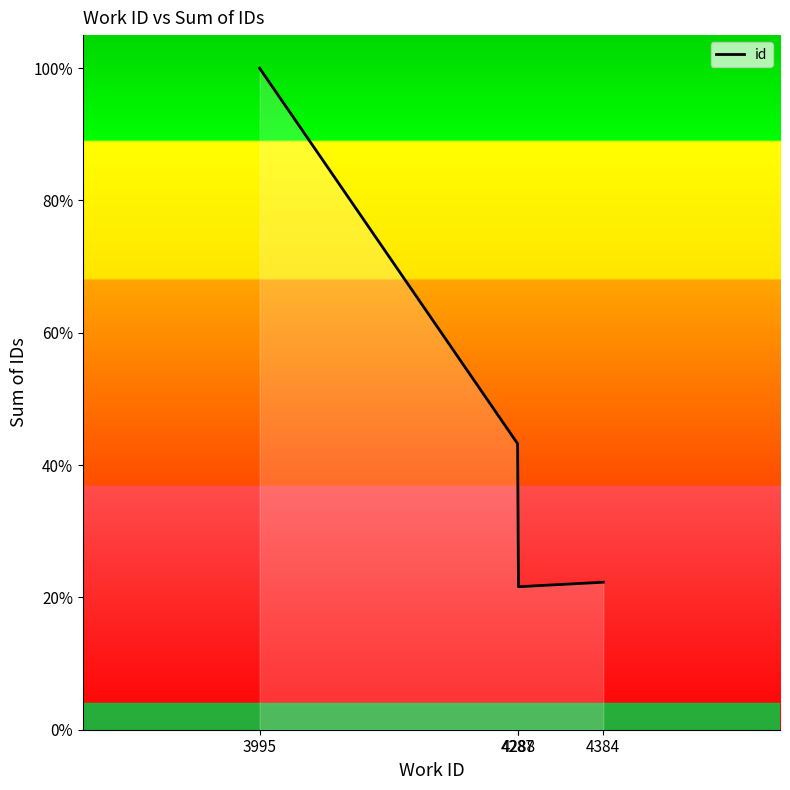

Does the chart have visible grid lines?

No